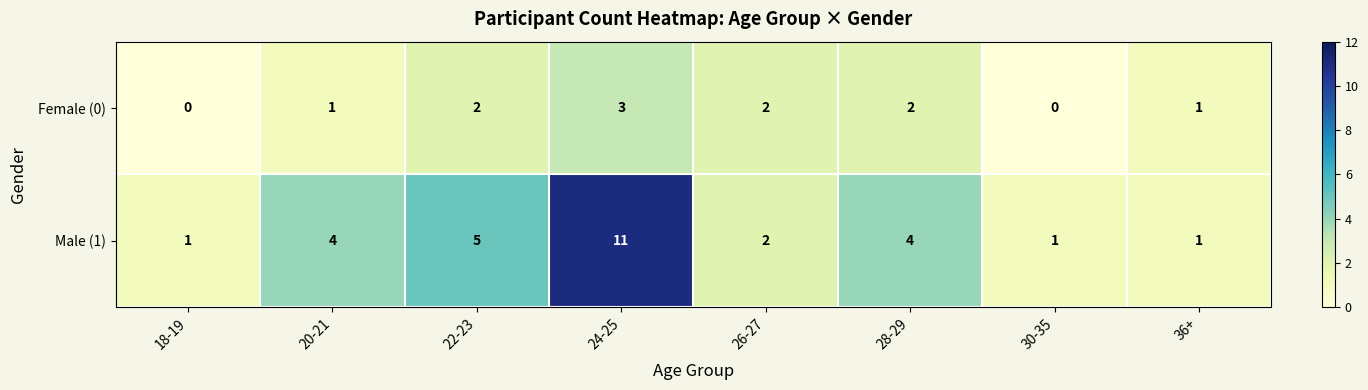

List the series in order of their peak value, lowest first.

Female (0), Male (1)